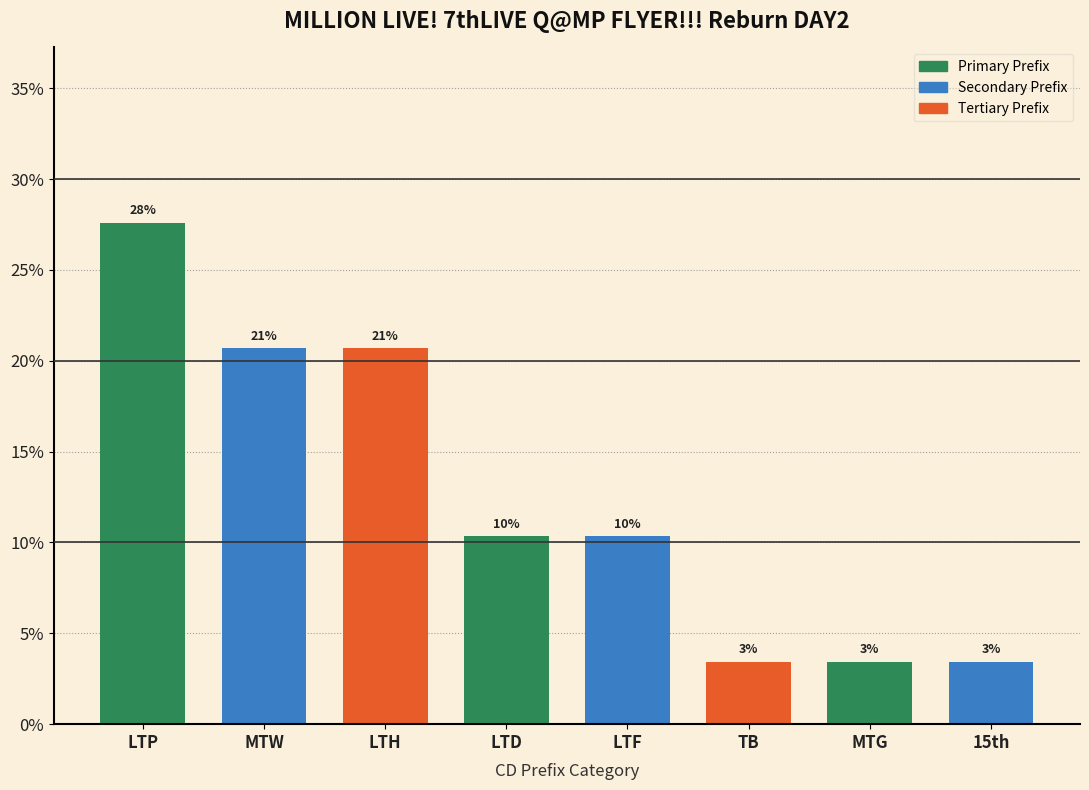

How many bars are there in total?

8